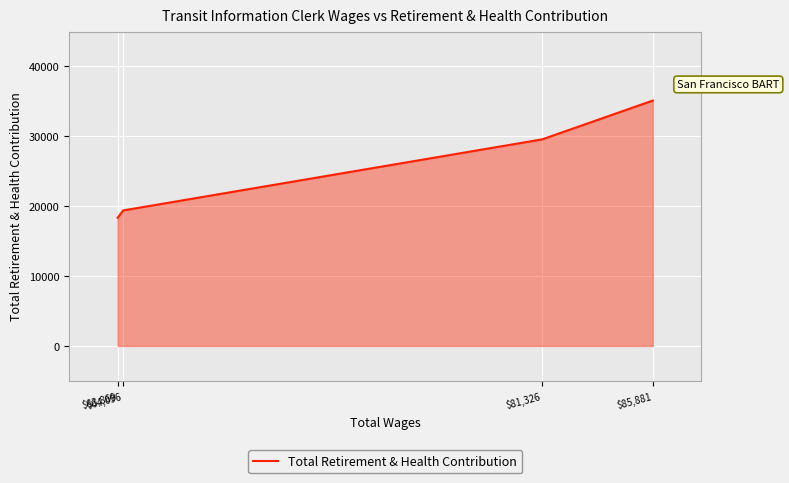

What is the average value?

25607